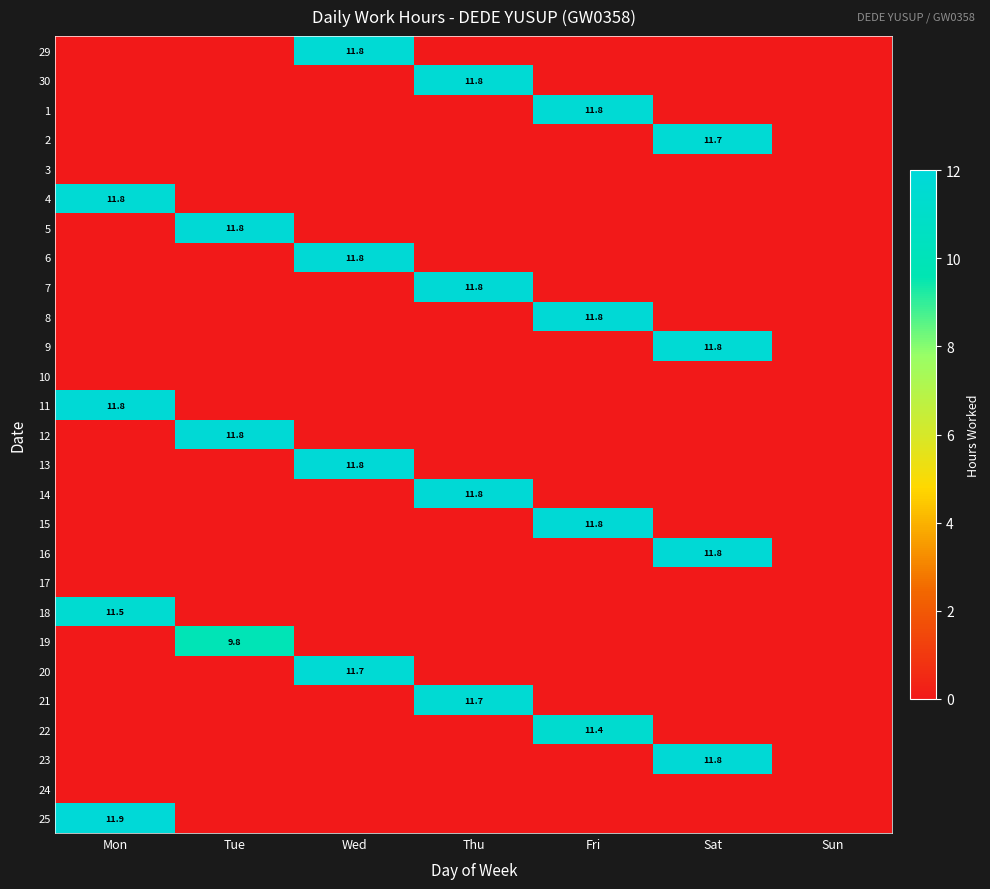

Is it true that 2 equals 5.5 at Sat?

False